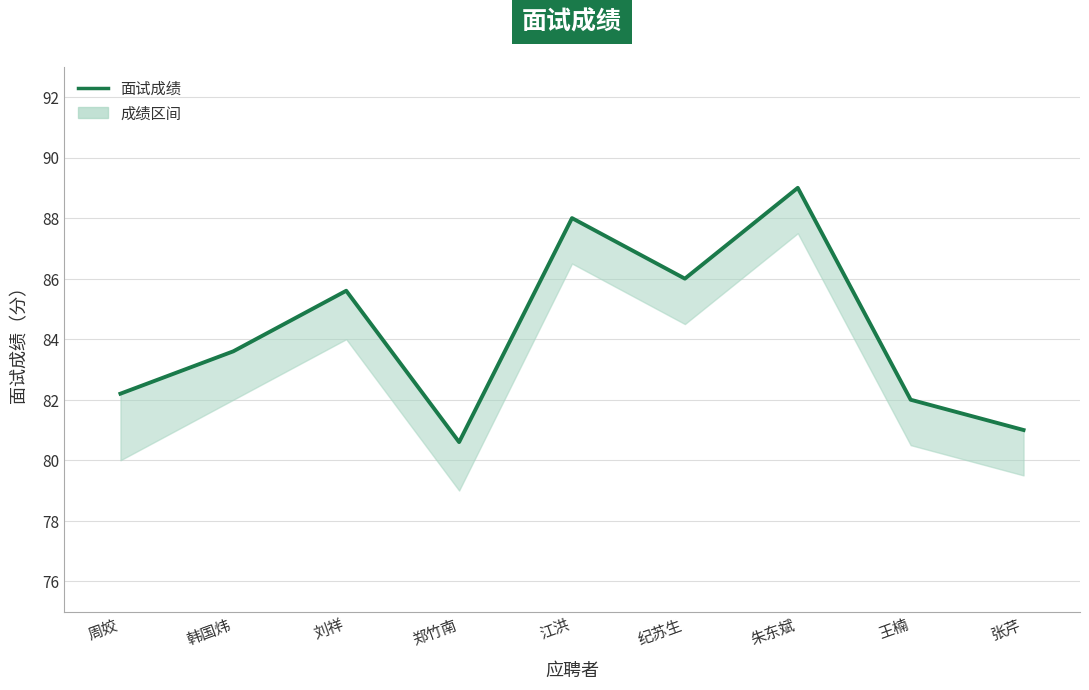

How many points are lower than both their immediate neighbors (excluding endpoints)?

2